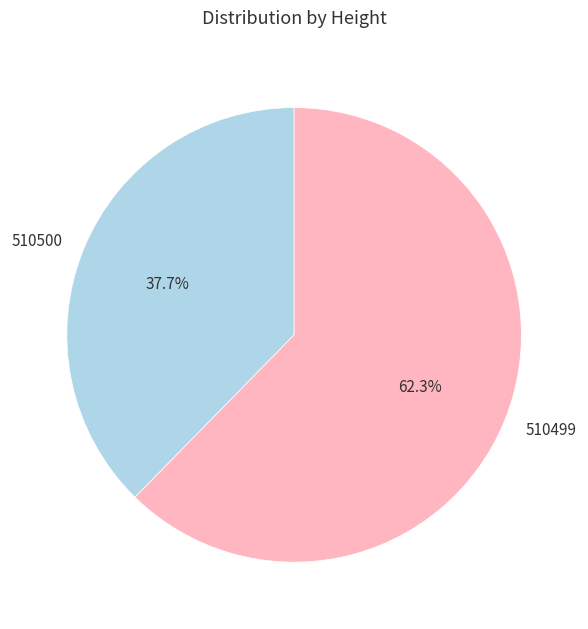

To the nearest percent, what percentage of the pie is 510499?

62%